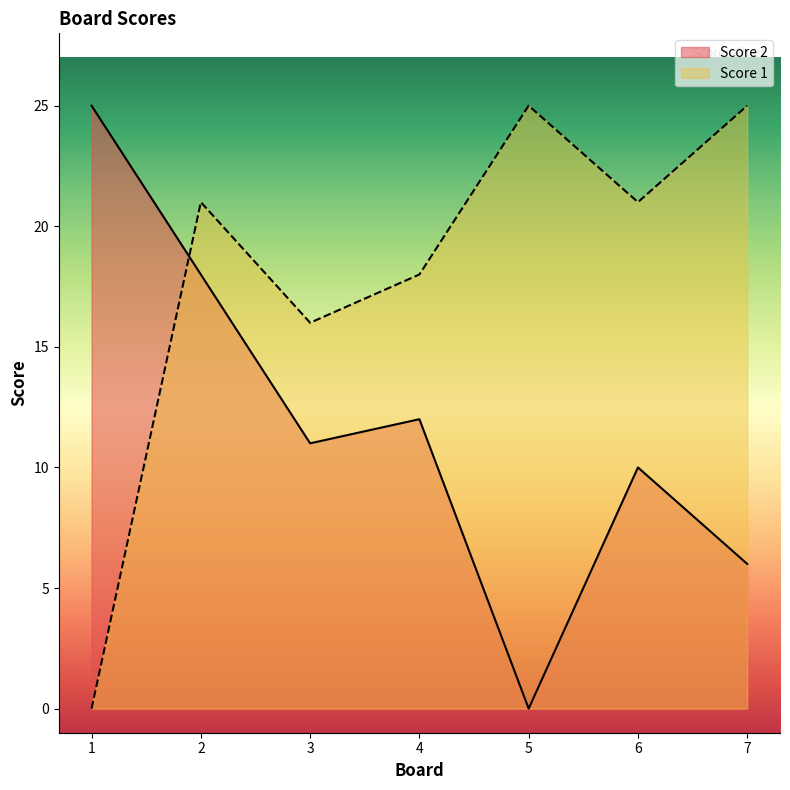

After their last crossing, which series has the higher values: Score 2 or Score 1?

Score 1